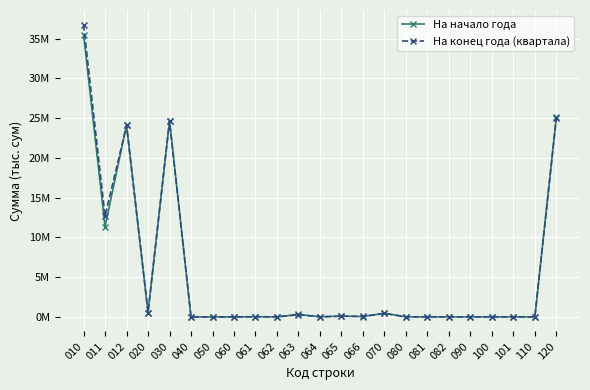

What is the difference between the maximum and second lowest values in the На конец года (квартала) series?

36755982.4